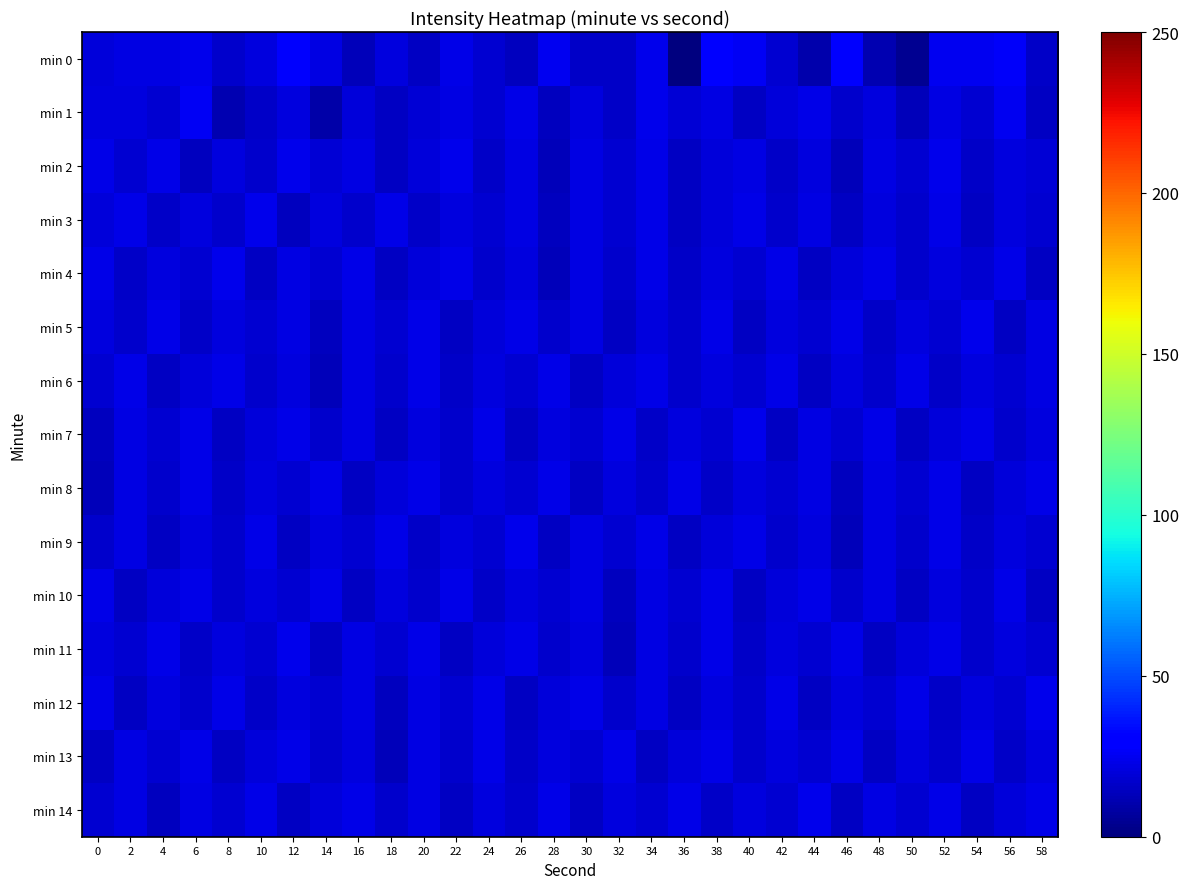

What is the total value across all series at 0?

290.0